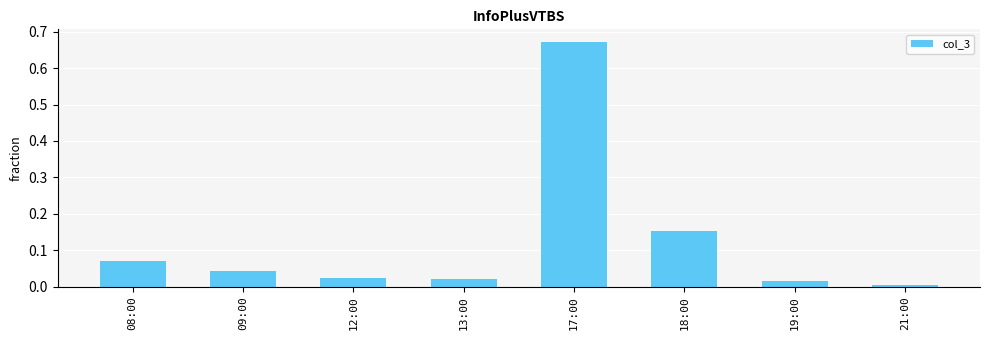

Is it true that the value at 17:00 is 0.4?

False